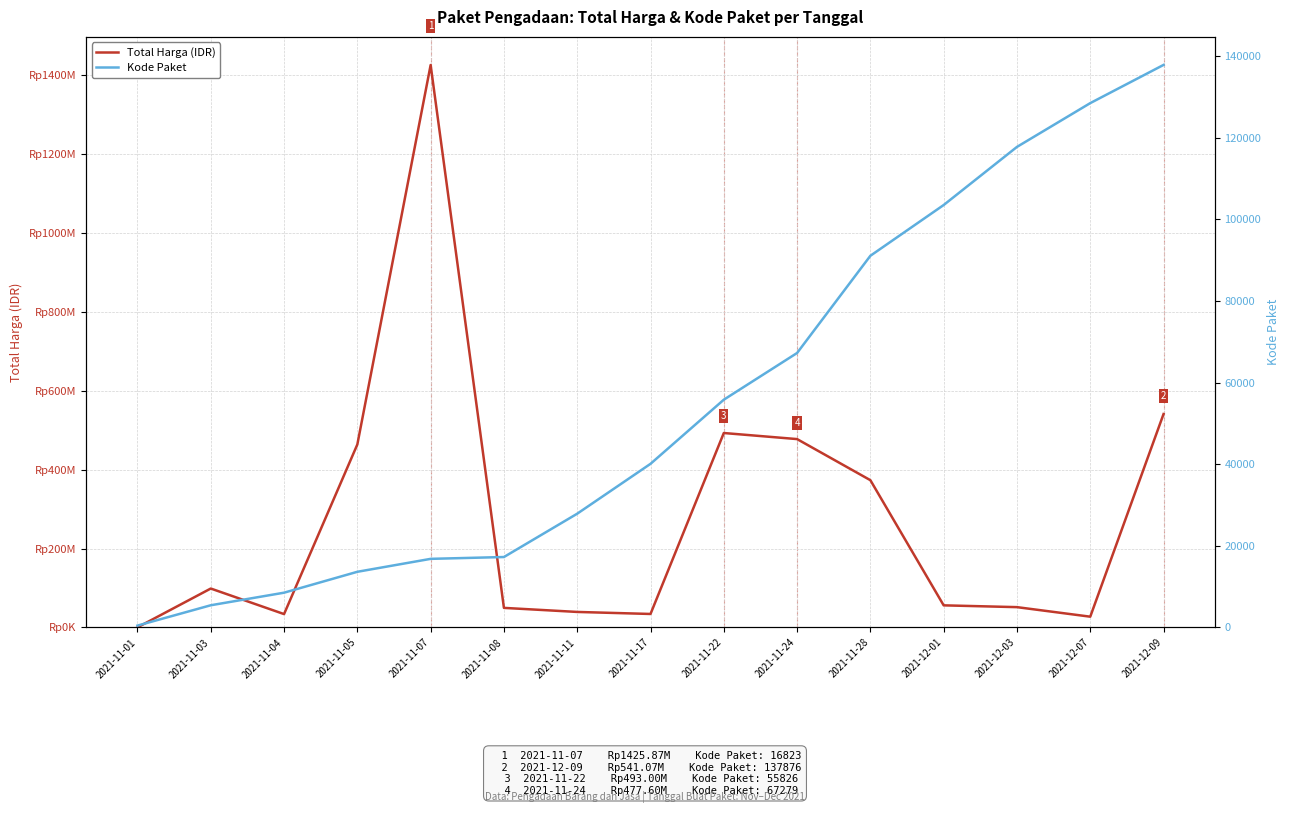

What is the sum of the Total Harga (IDR) values at 2021-11-04 and 2021-11-01?

34333600